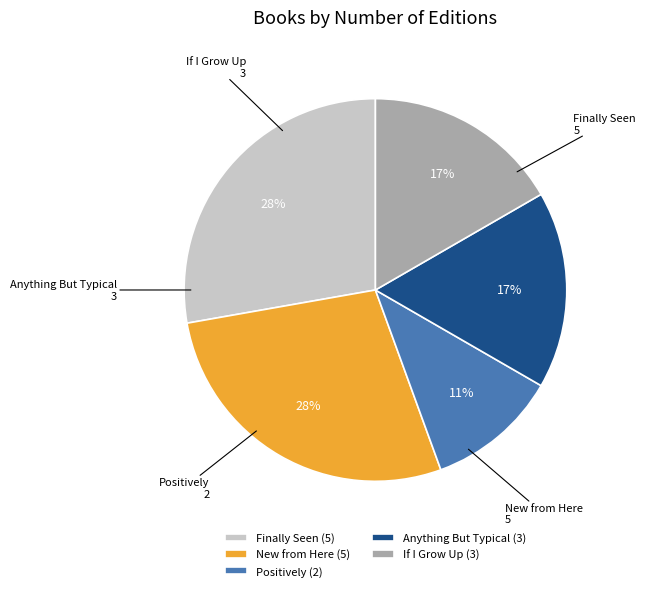

What percentage is the Finally Seen slice, to the nearest percent?

28%